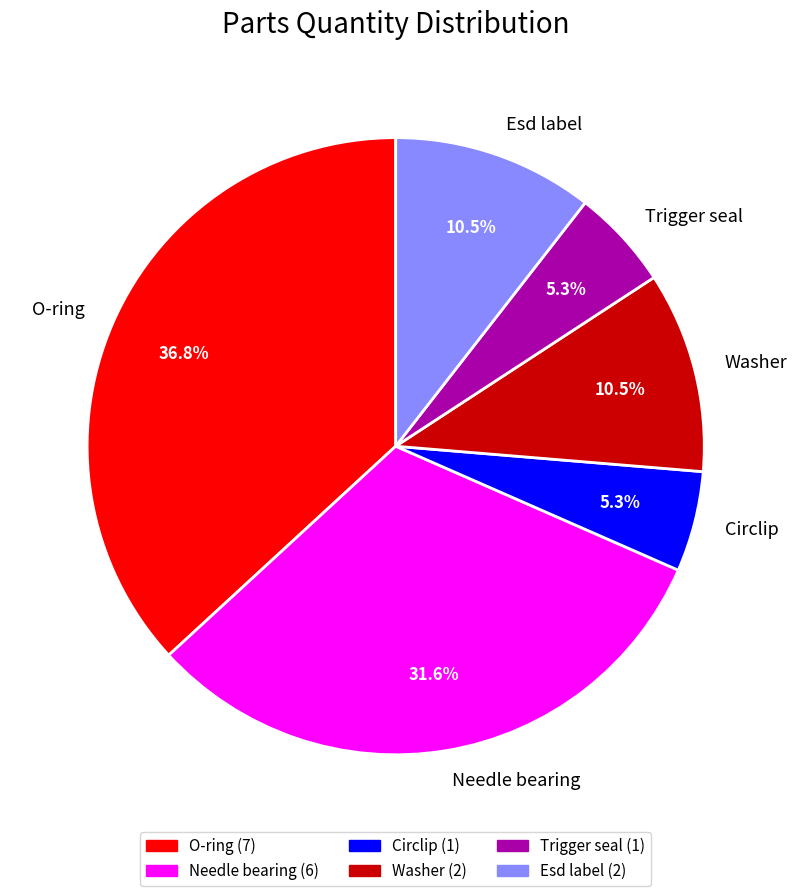

Approximately how many times larger is the value at Trigger seal compared to Circlip?

1.0